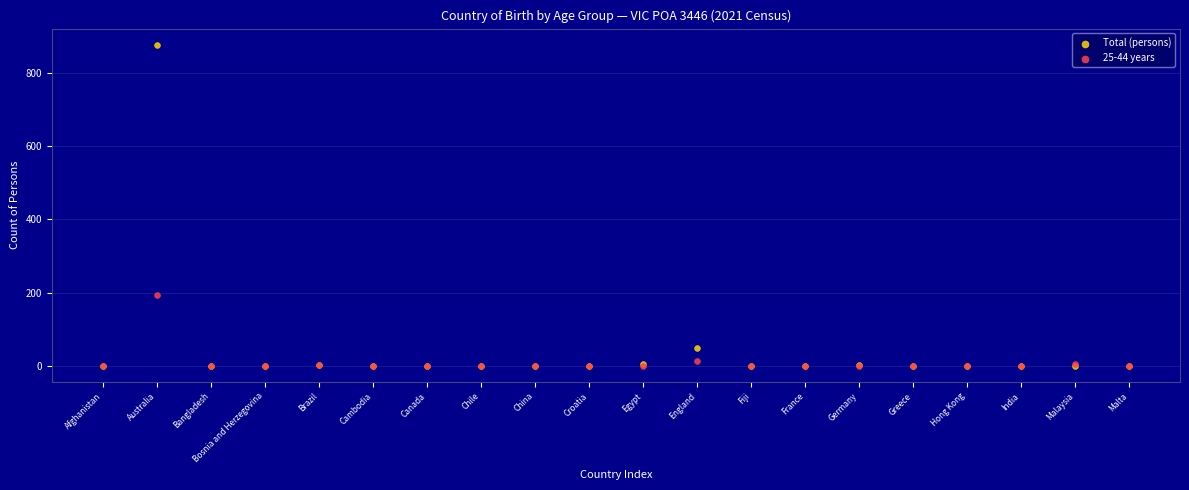

In the Total (persons) series, what Y value is closest to 438?

49